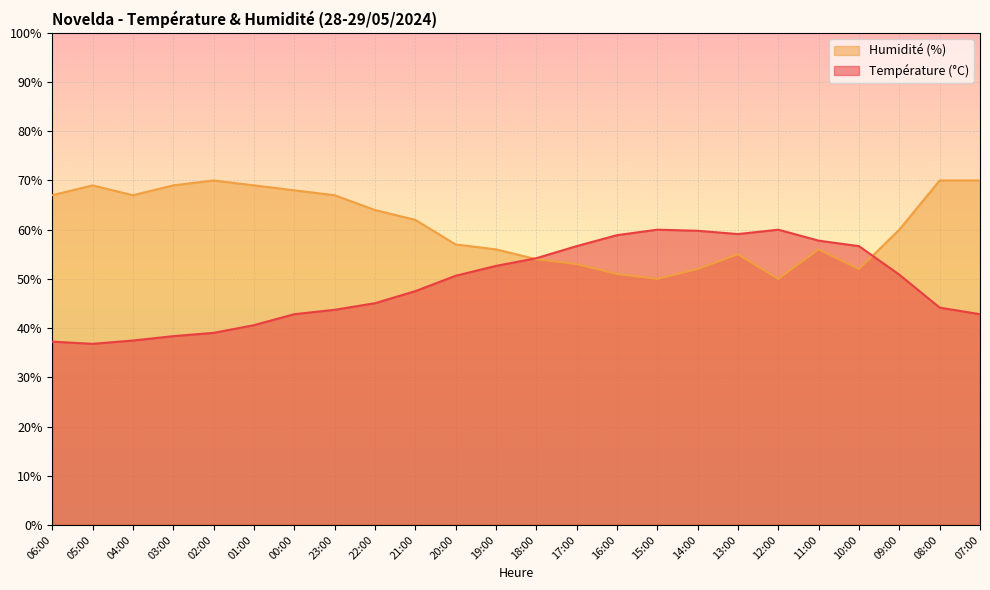

True or false: Température (ºC) has a value of 50.6 at 20:00.

True